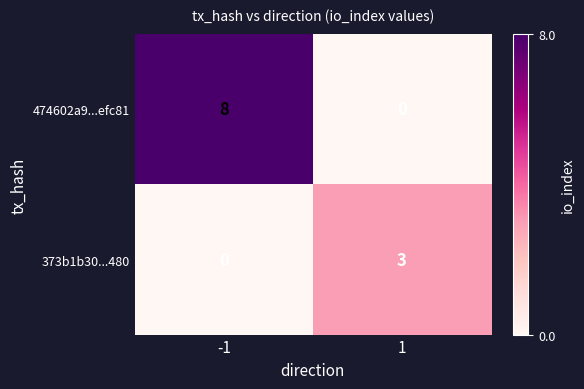

The 373b1b30...480 series shows 5 at 1. True or false?

False